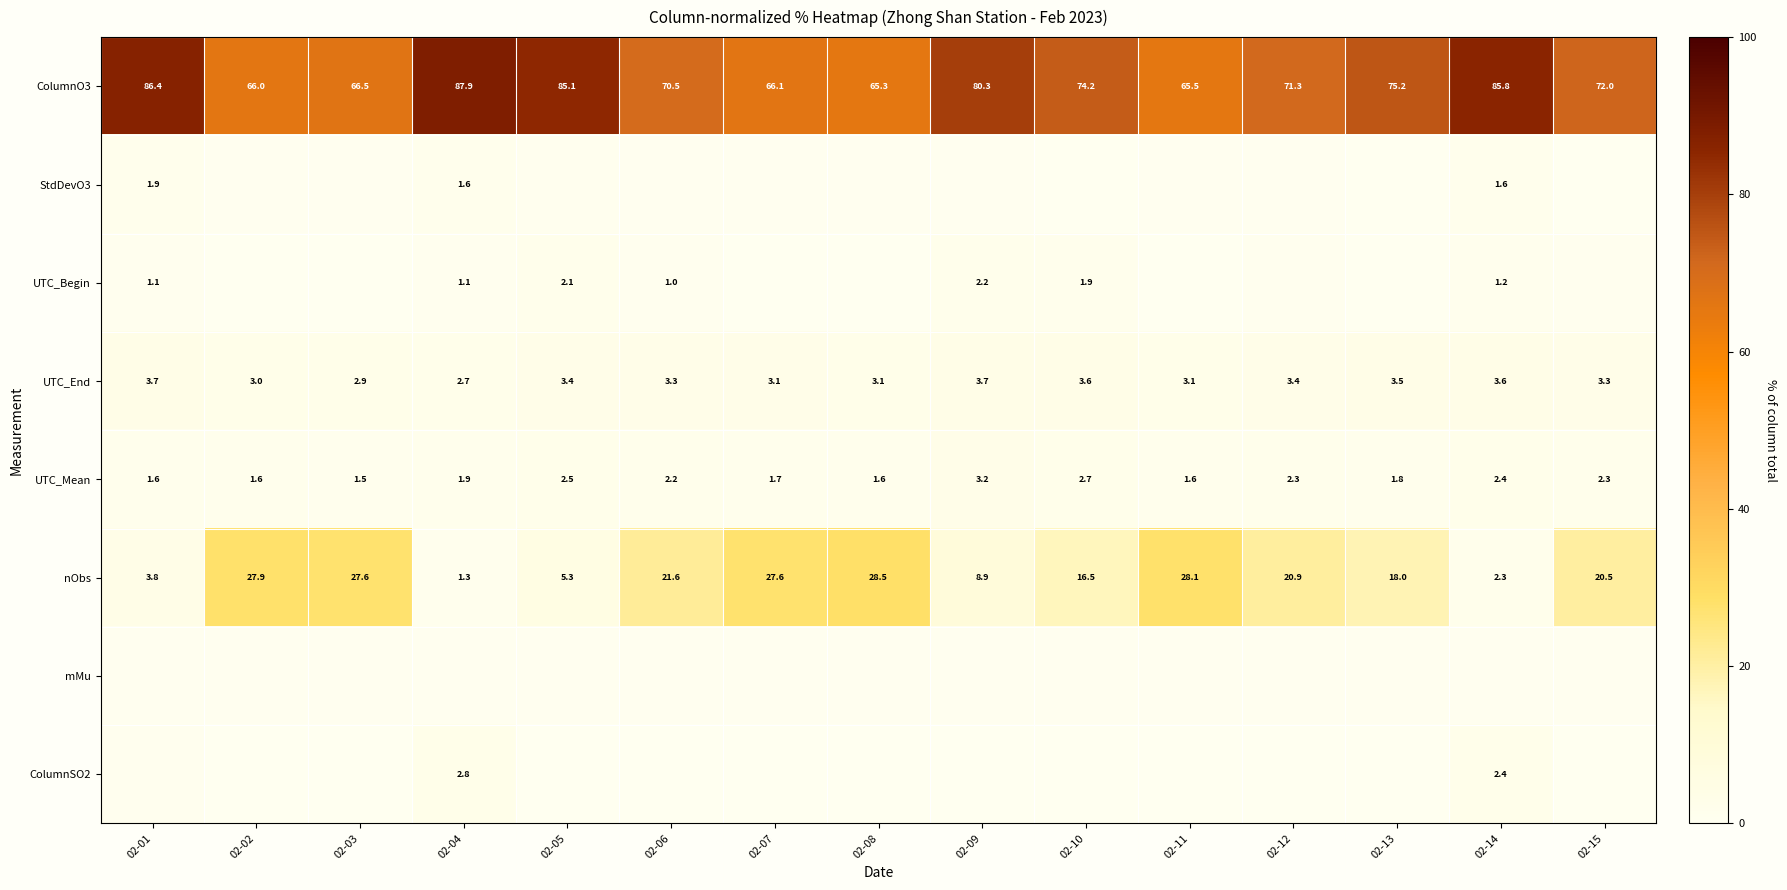

What is the maximum value shown in the chart?

87.9